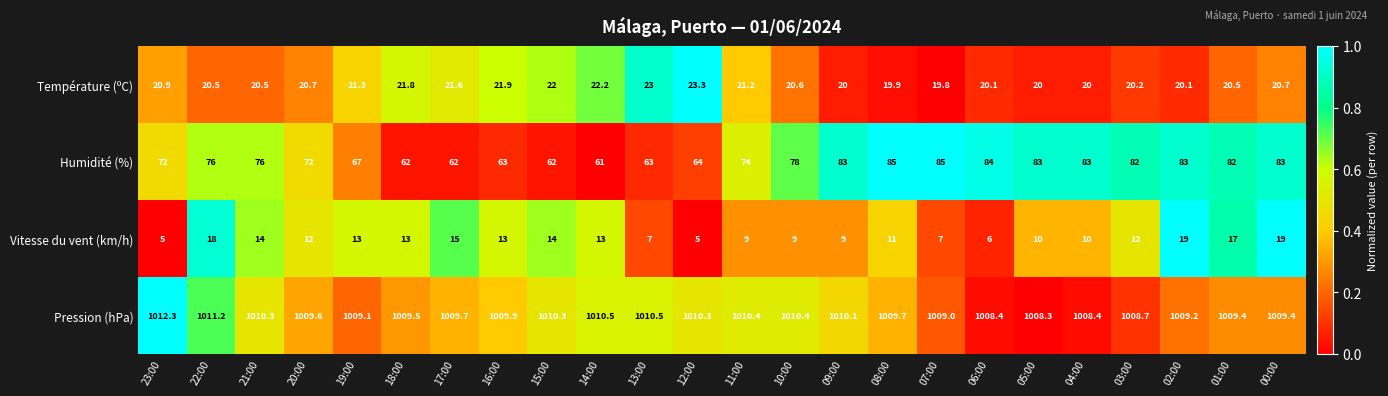

The Humidité (%) series shows 28.9 at 10:00. True or false?

False